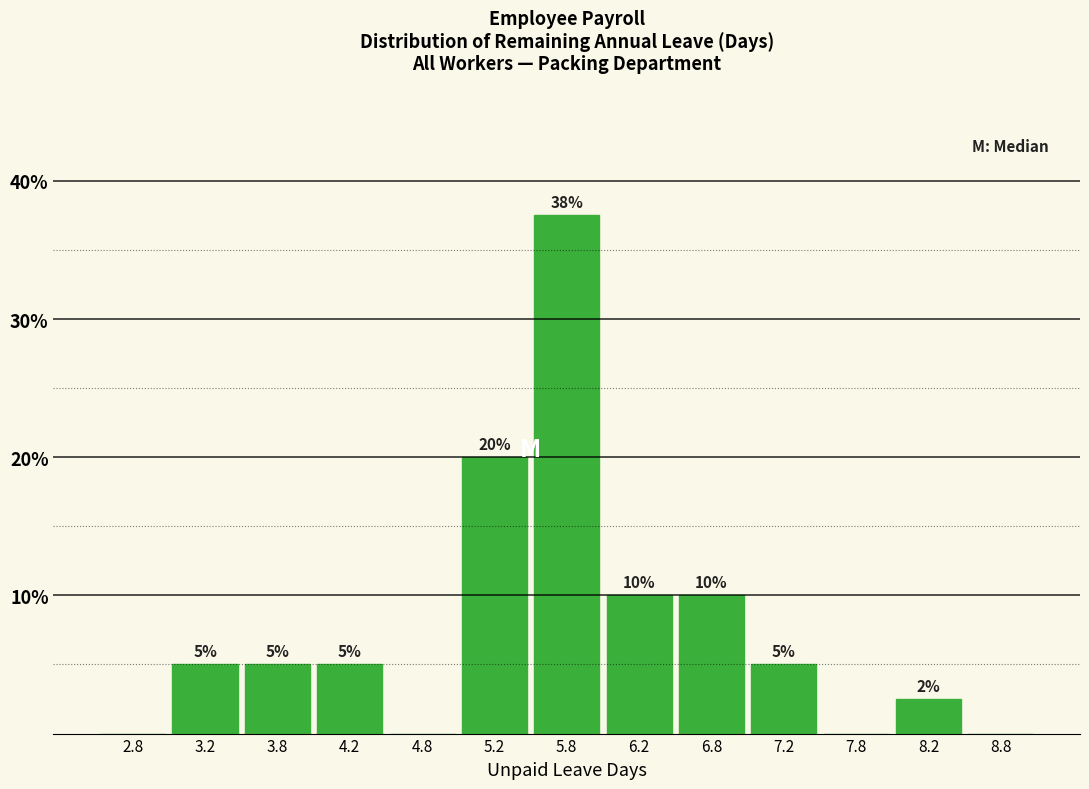

Over which range of the x-axis is the bar tallest?

5.5 to 6.0